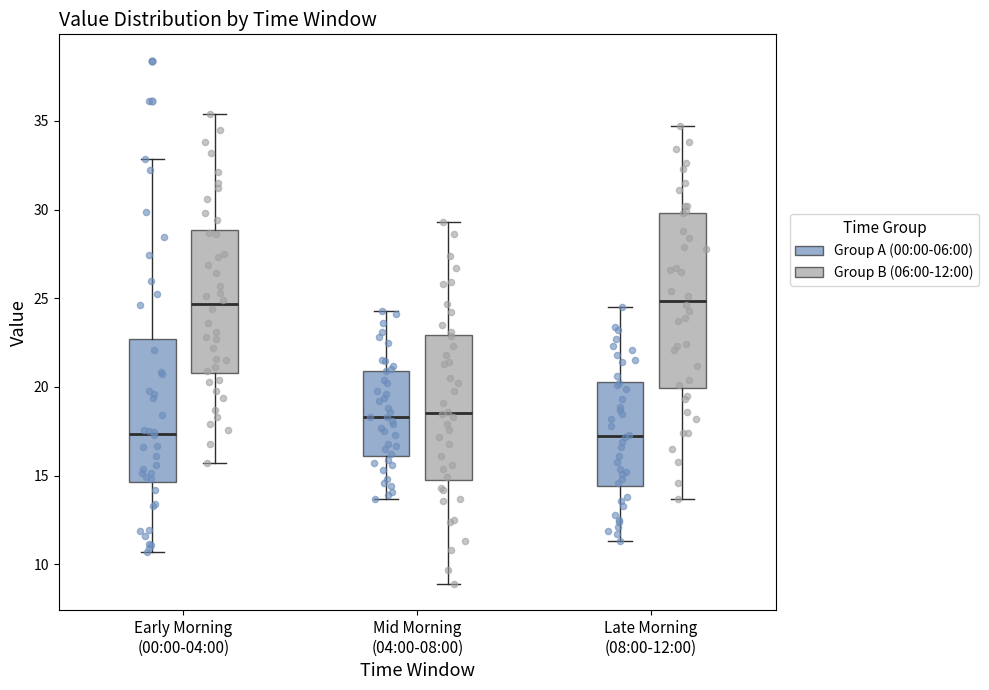

Reading left to right, read every box against the y-axis: the position of its median line, the range the box covers, and the ends of its whiskers. The values are not printed on the chart, so give them approximately, as read against the axis.

Early Morning (00:00-04:00) (Group A (00:00-06:00)): median 17.5, box 14.5 to 22.5, whiskers 10.5 to 33.0
Early Morning (00:00-04:00) (Group B (06:00-12:00)): median 24.5, box 21.0 to 29.0, whiskers 15.5 to 35.5
Mid Morning (04:00-08:00) (Group A (00:00-06:00)): median 18.5, box 16.0 to 21.0, whiskers 13.5 to 24.5
Mid Morning (04:00-08:00) (Group B (06:00-12:00)): median 18.5, box 15.0 to 23.0, whiskers 9.0 to 29.5
Late Morning (08:00-12:00) (Group A (00:00-06:00)): median 17.5, box 14.5 to 20.5, whiskers 11.5 to 24.5
Late Morning (08:00-12:00) (Group B (06:00-12:00)): median 25.0, box 20.0 to 30.0, whiskers 13.5 to 34.5